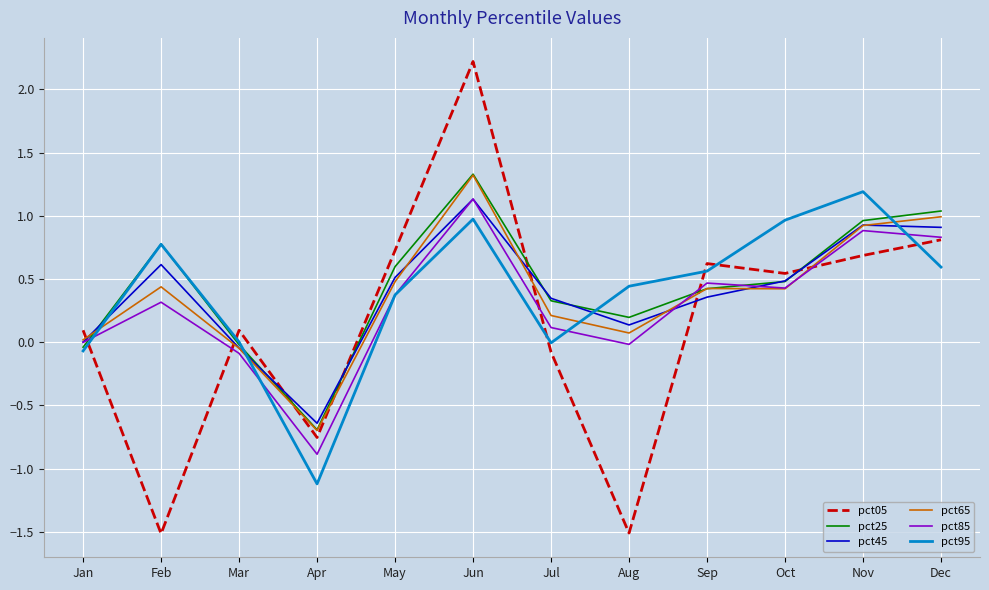

What is the greatest value displayed?

2.2